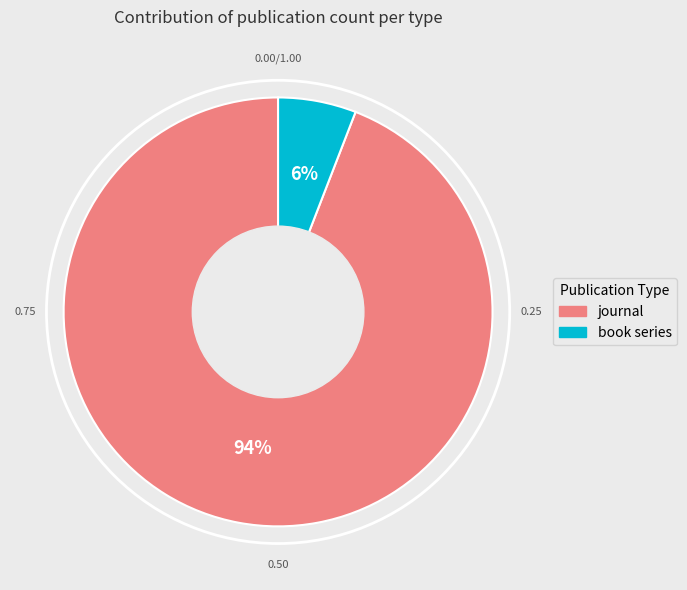

Count the number of slices in the pie.

2